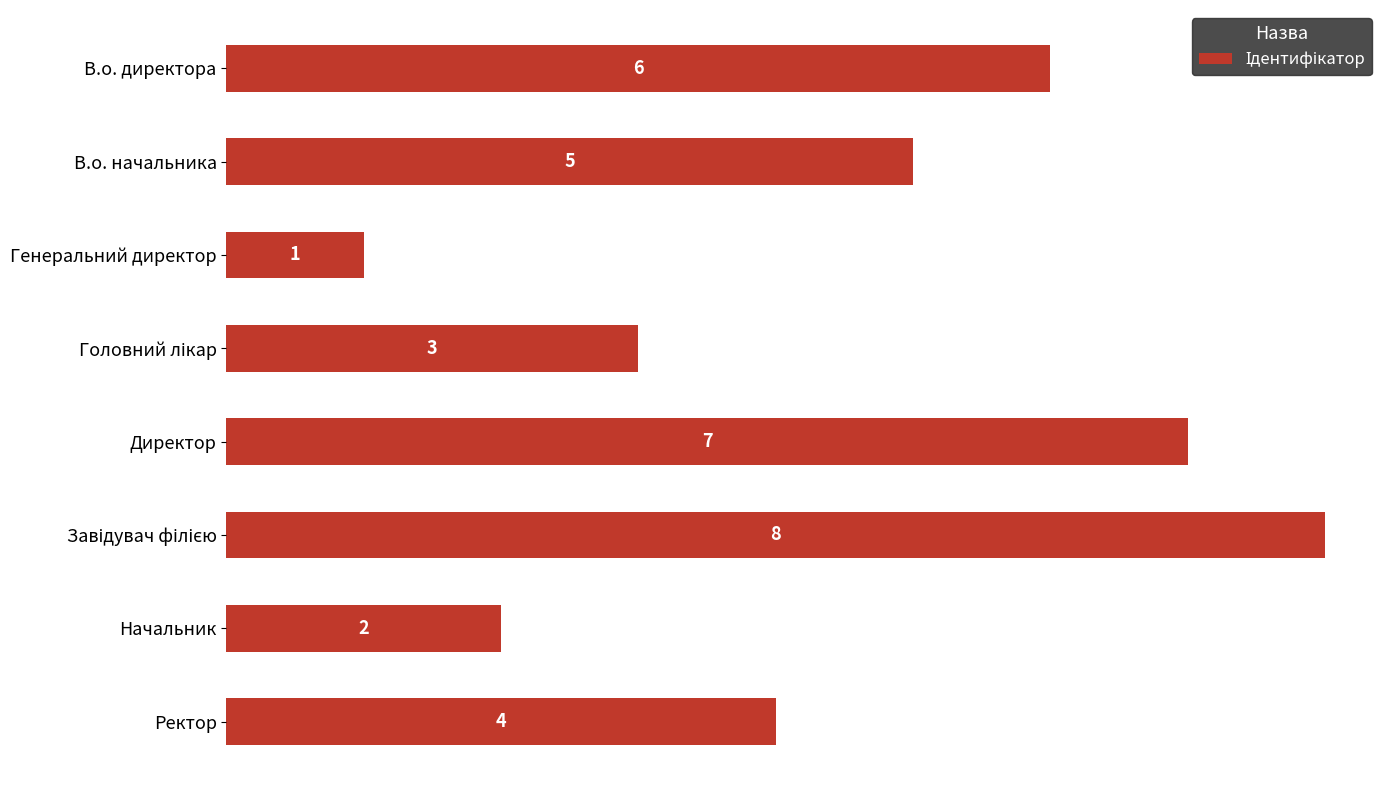

The chart shows a value of 9 at В.о. начальника. True or false?

False